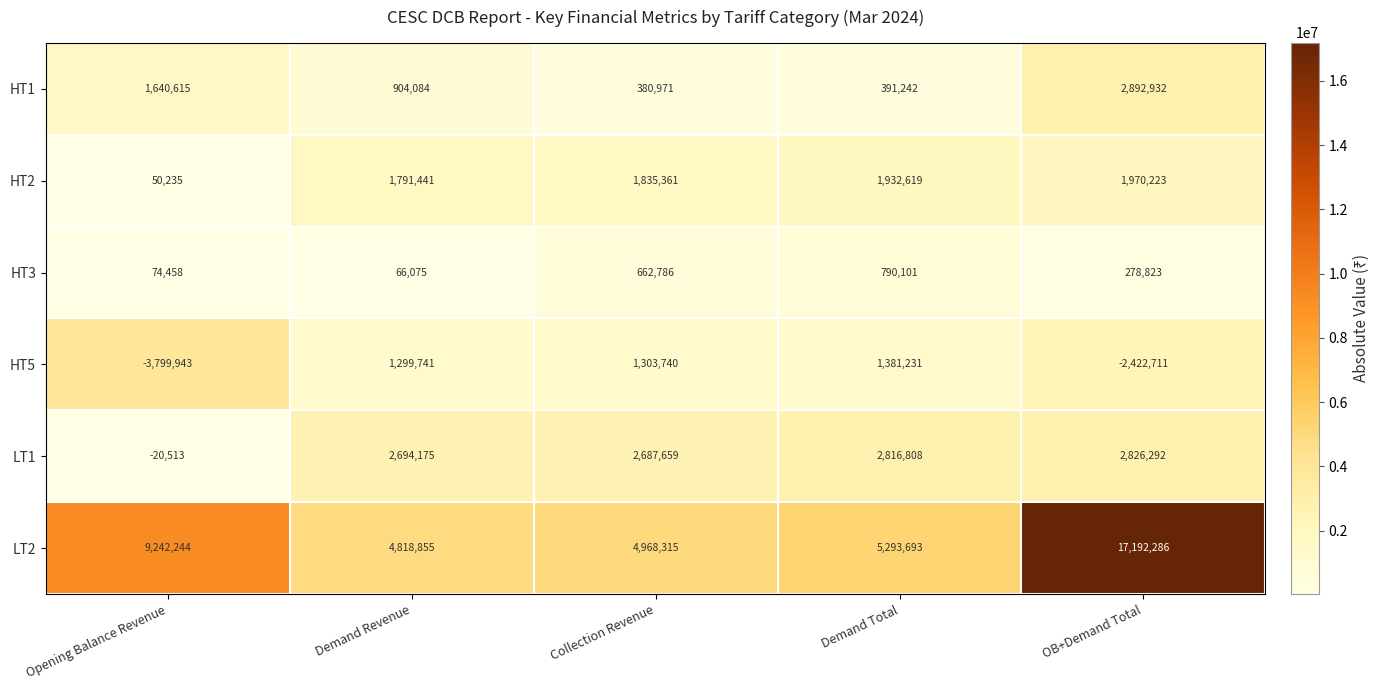

What is the total value across all series at Collection Revenue?

11838832